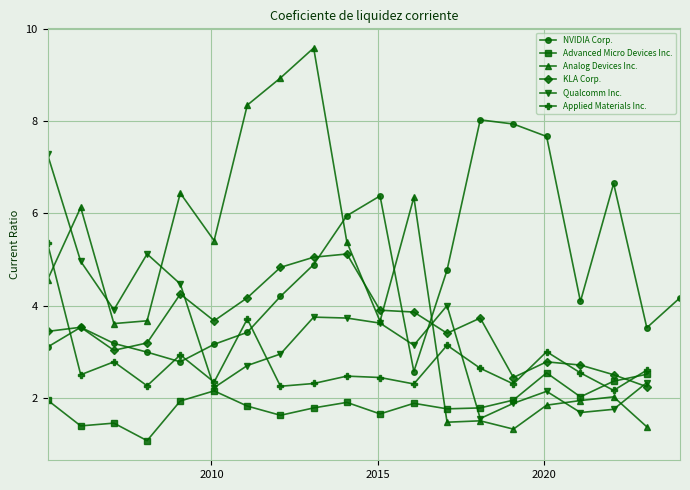

What is the total value across all series at 2020-01-26?

20.0